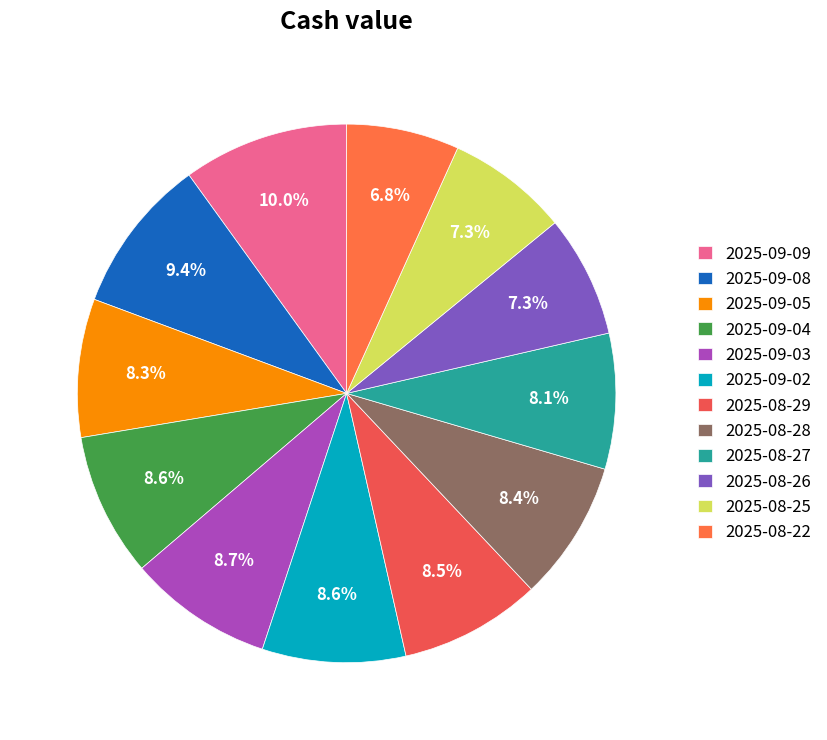

Count the number of slices in the pie.

12